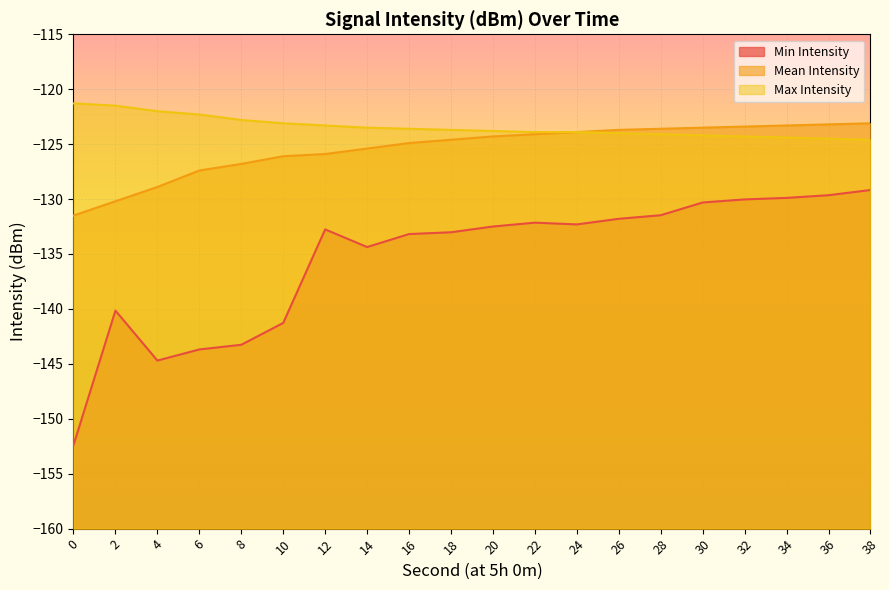

What is the sum of all Mean Intensity values?

-2507.8